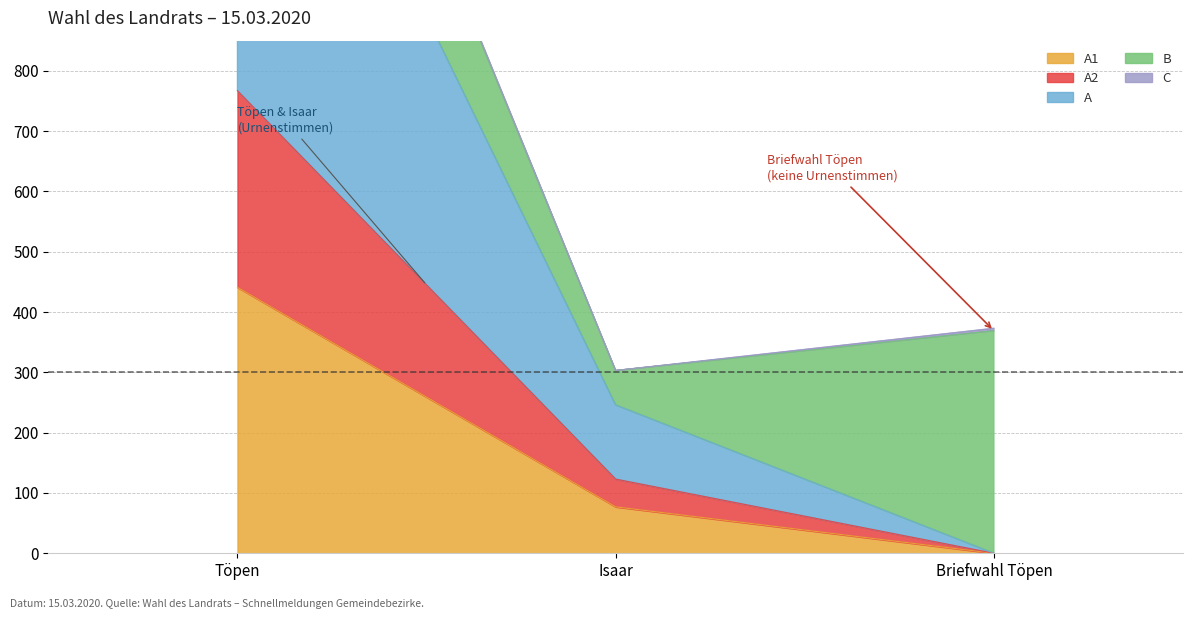

List the labels in order of A1 value, smallest first.

Briefwahl Töpen, Isaar, Töpen